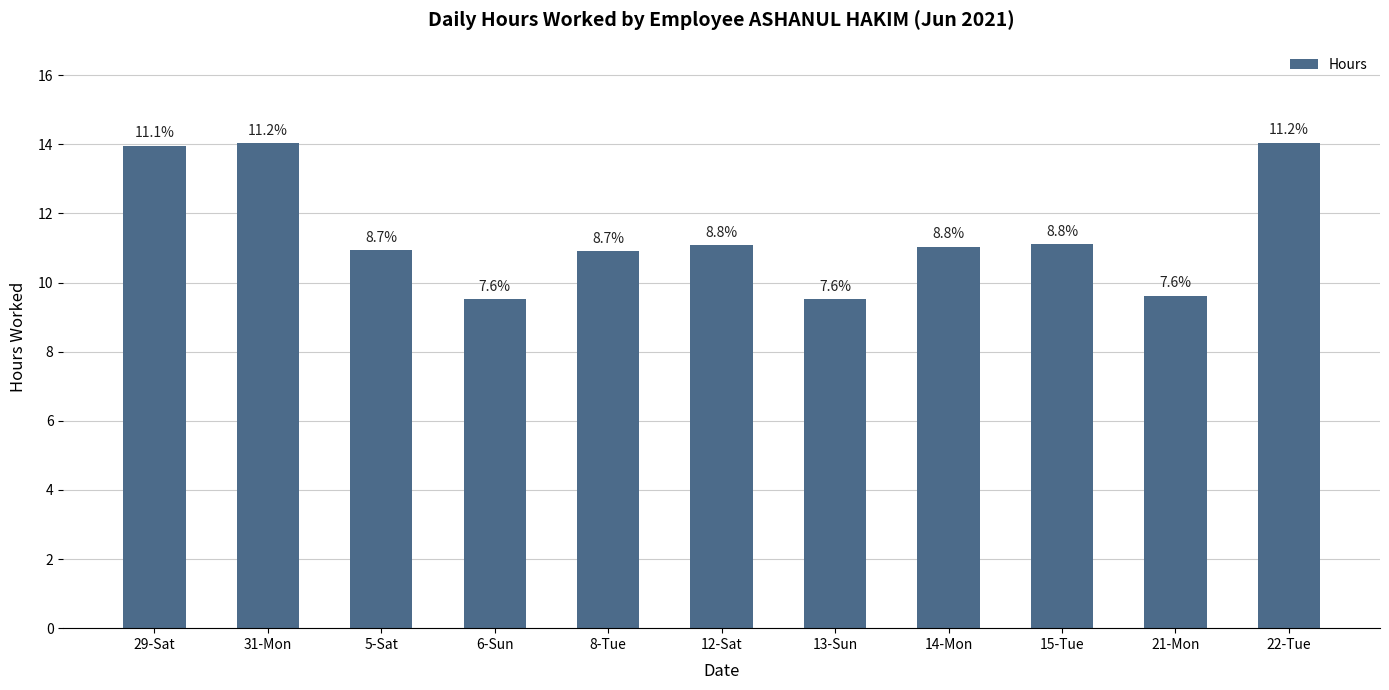

Are the bars horizontal?

No